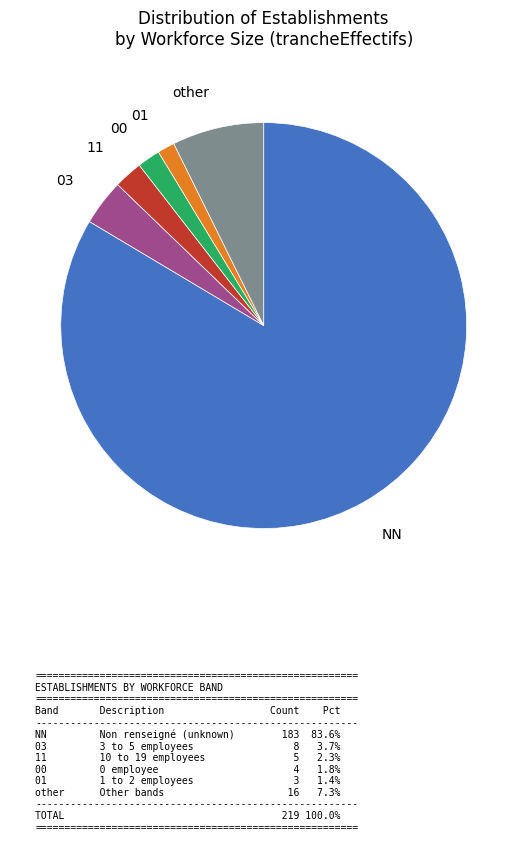

Between other and 01, which is larger?

other